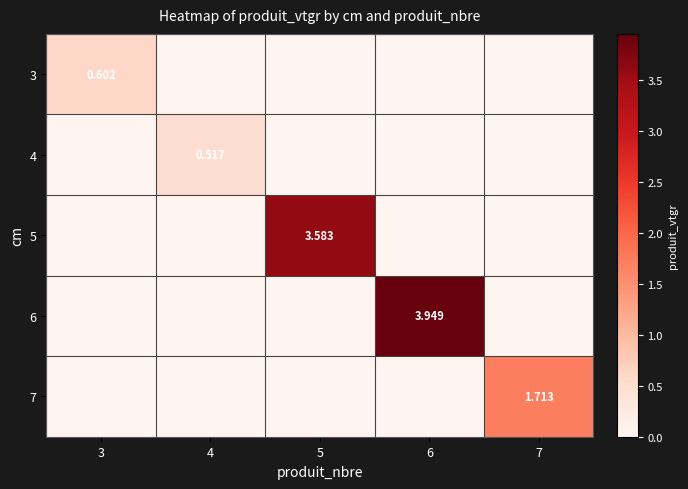

At how many categories does at least one series exceed 3?

2